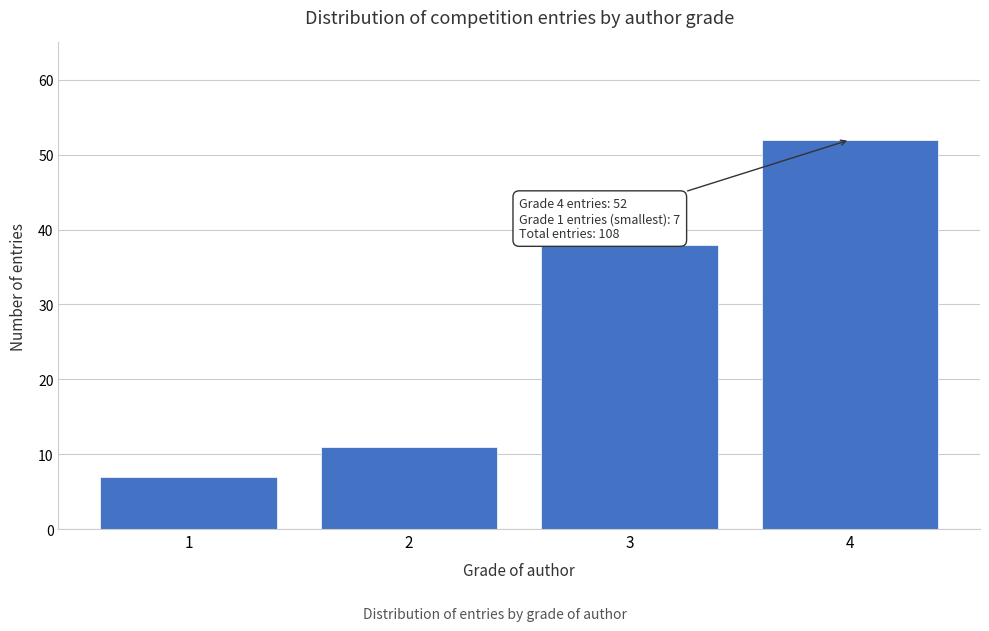

Reading left to right, list all the values displayed in this chart.

1=7	2=11	3=38	4=52